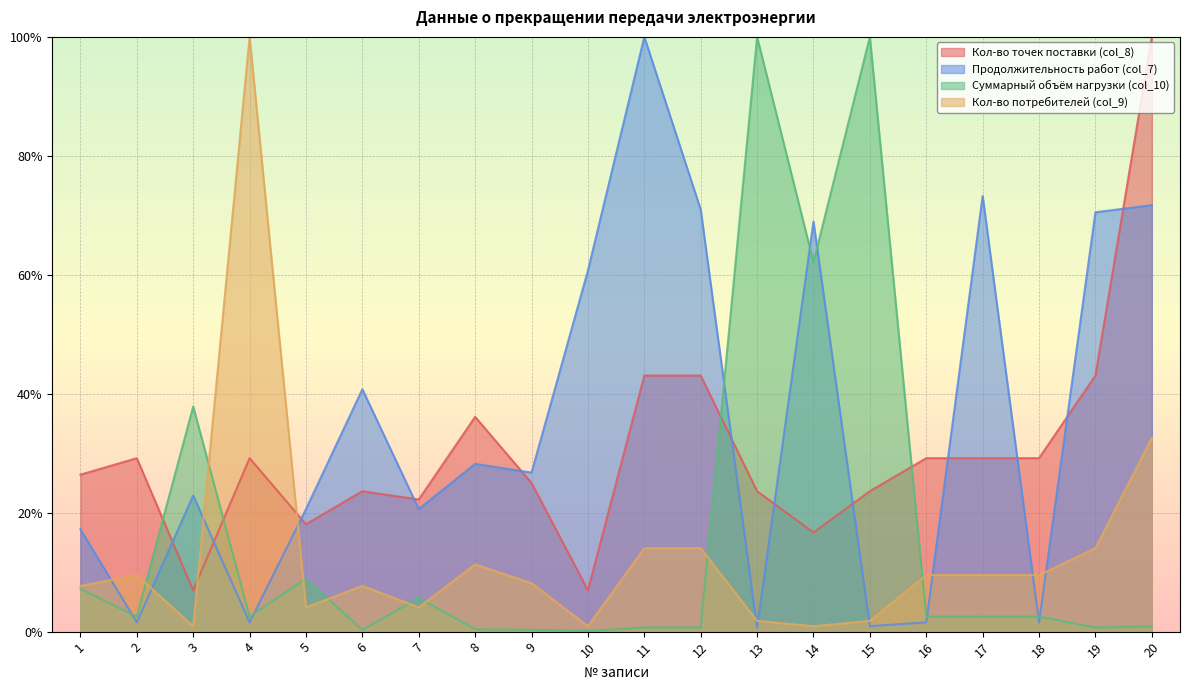

Reading left to right, list all the values displayed in this chart.

Кол-во точек поставки (col_8): 26.4	29.2	6.9	29.2	18.1	23.6	22.2	36.1	25.0	6.9	43.1	43.1	23.6	16.7	23.6	29.2	29.2	29.2	43.1	100.0
Продолжительность работ (col_7): 17.2	1.6	22.9	1.6	20.6	40.8	20.6	28.2	26.7	60.7	100.0	71.0	0.6	69.0	0.9	1.6	73.3	1.6	70.5	71.7
Суммарный объём нагрузки (col_10): 7.2	2.5	37.9	2.5	8.9	0.3	5.7	0.4	0.3	0.1	0.7	0.7	100.0	62.1	100.0	2.5	2.5	2.5	0.7	0.9
Кол-во потребителей (col_9): 7.7	9.5	0.9	100.0	4.1	7.7	4.1	11.3	8.1	0.9	14.0	14.0	1.8	0.9	1.8	9.5	9.5	9.5	14.0	32.6